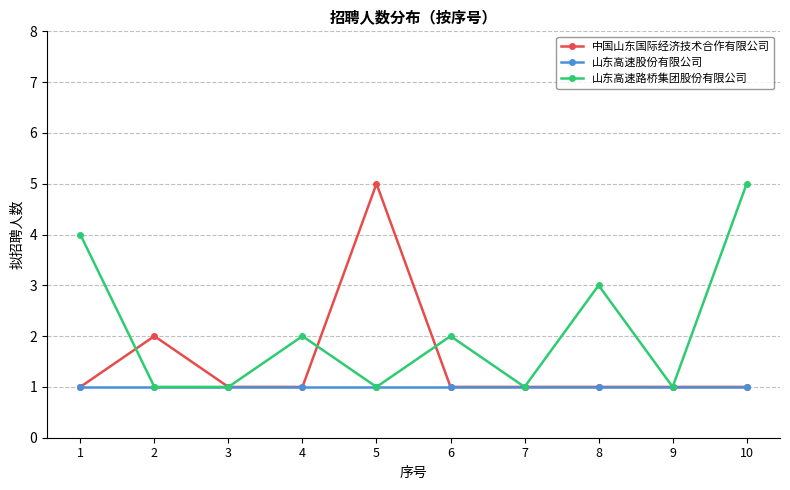

True or false: 中国山东国际经济技术合作有限公司 has a value of 1 at 8.

True